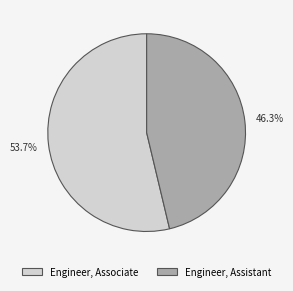

What is the total percentage of Engineer, Associate and Engineer, Assistant?

100.0%